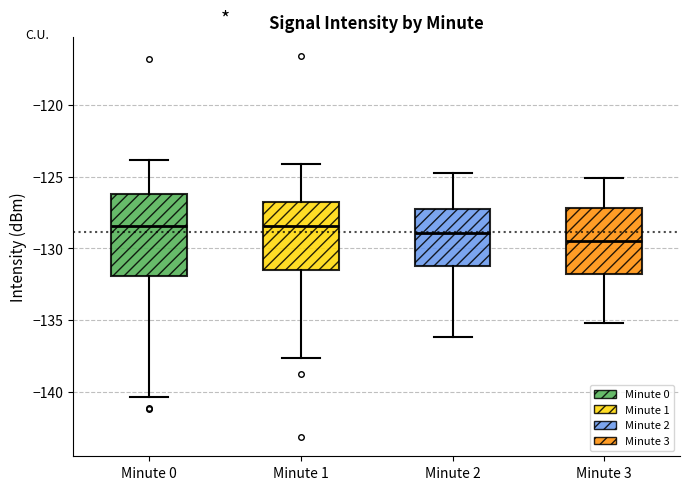

Reading left to right, read every box against the y-axis: the position of its median line, the range the box covers, and the ends of its whiskers. The values are not printed on the chart, so give them approximately, as read against the axis.

Minute 0: median -128.5, box -132.0 to -126.0, whiskers -140.5 to -124.0
Minute 1: median -128.5, box -131.5 to -126.5, whiskers -137.5 to -124.0
Minute 2: median -129.0, box -131.0 to -127.0, whiskers -136.0 to -124.5
Minute 3: median -129.5, box -132.0 to -127.0, whiskers -135.0 to -125.0